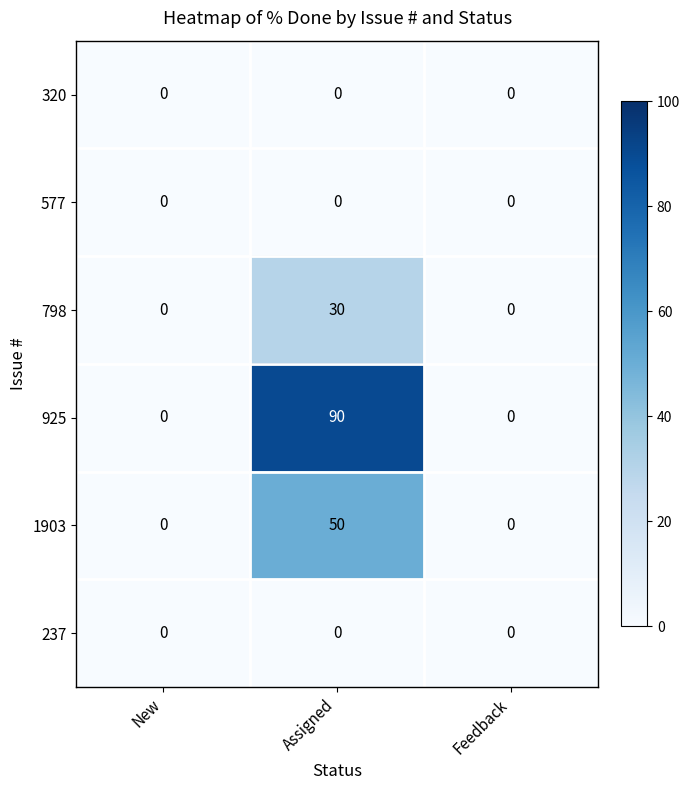

What is the sum of the 925 values at New and Assigned?

90